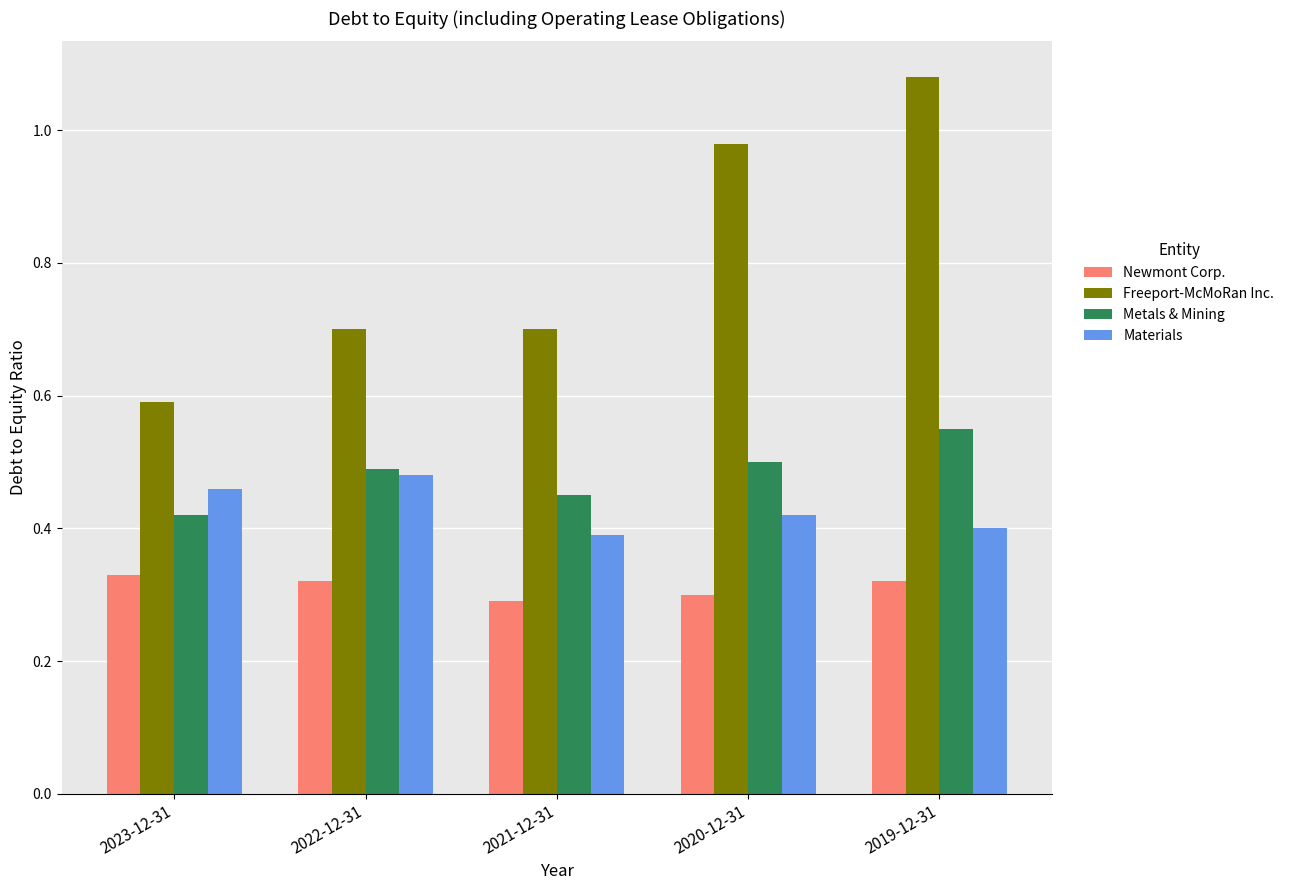

At which label is Materials closest to 0?

2021-12-31